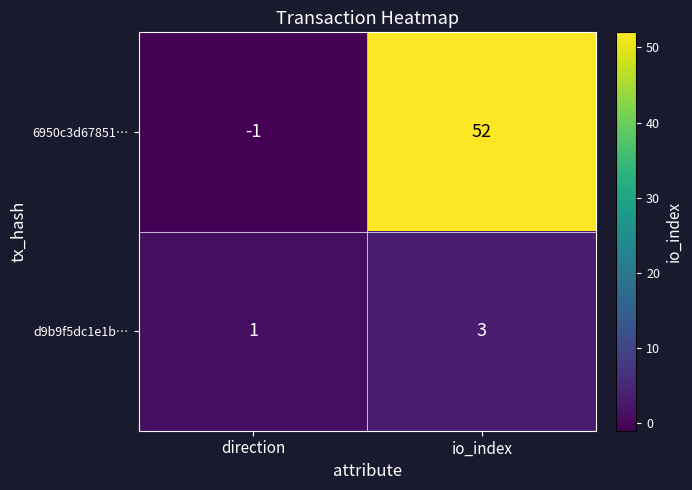

What is the difference between the maximum and minimum values in the 6950c3d67851… series?

53